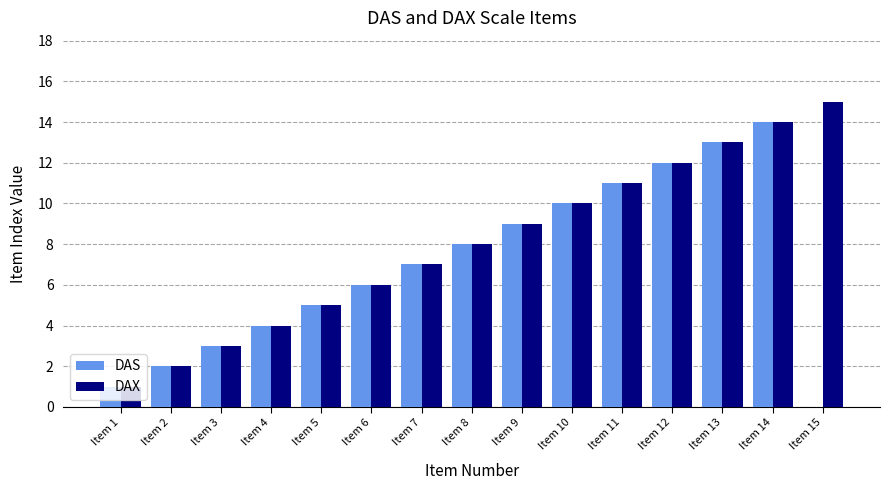

True or false: DAS has a value of 20 at Item 14.

False